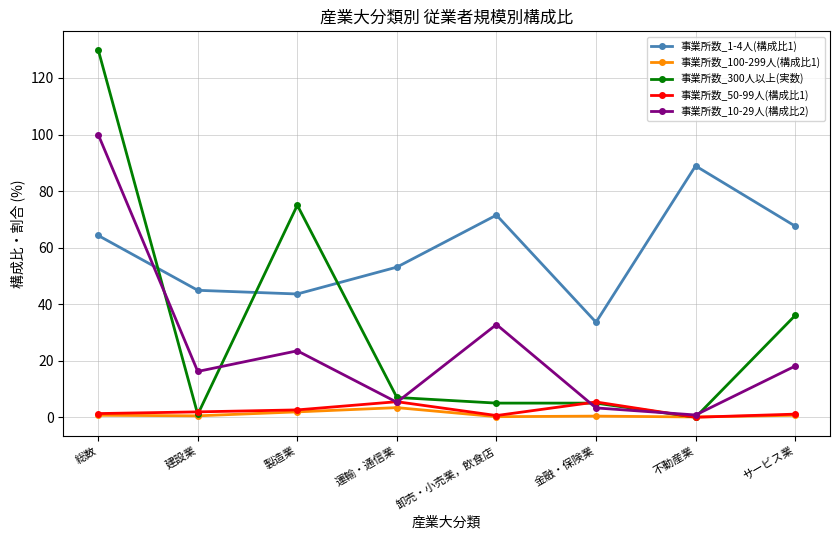

At which category is the sum across all series the highest?

総数